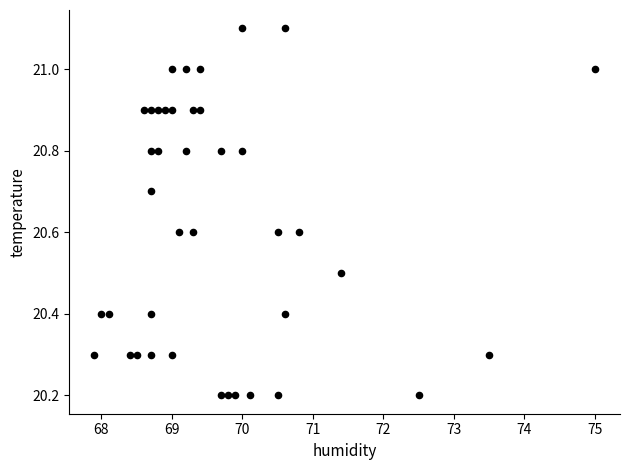

What is the range of X values (max minus min)?

7.1